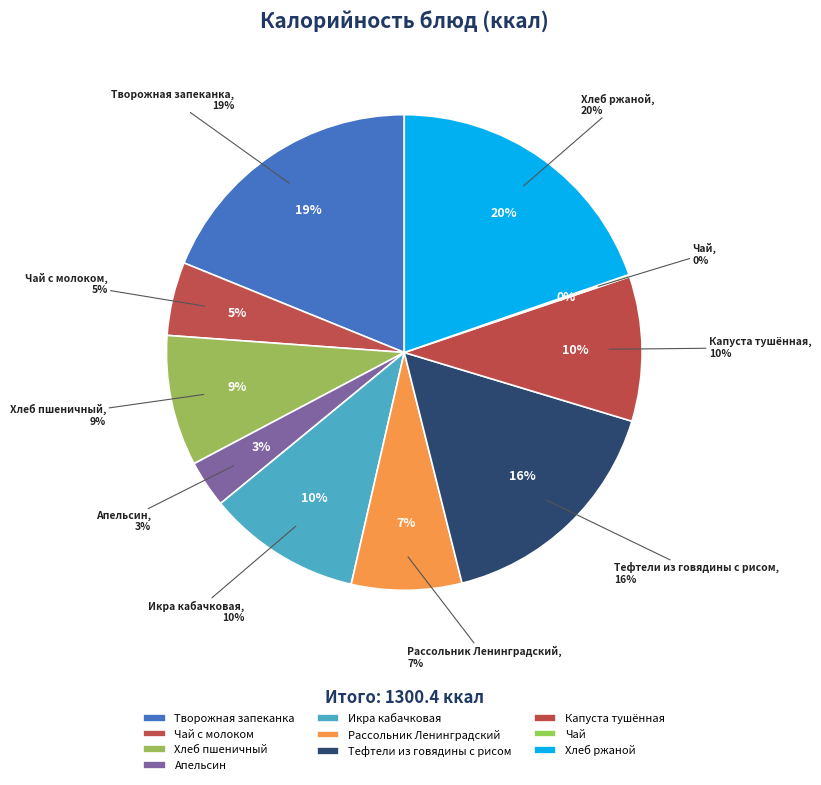

How many slices are in this pie chart?

10